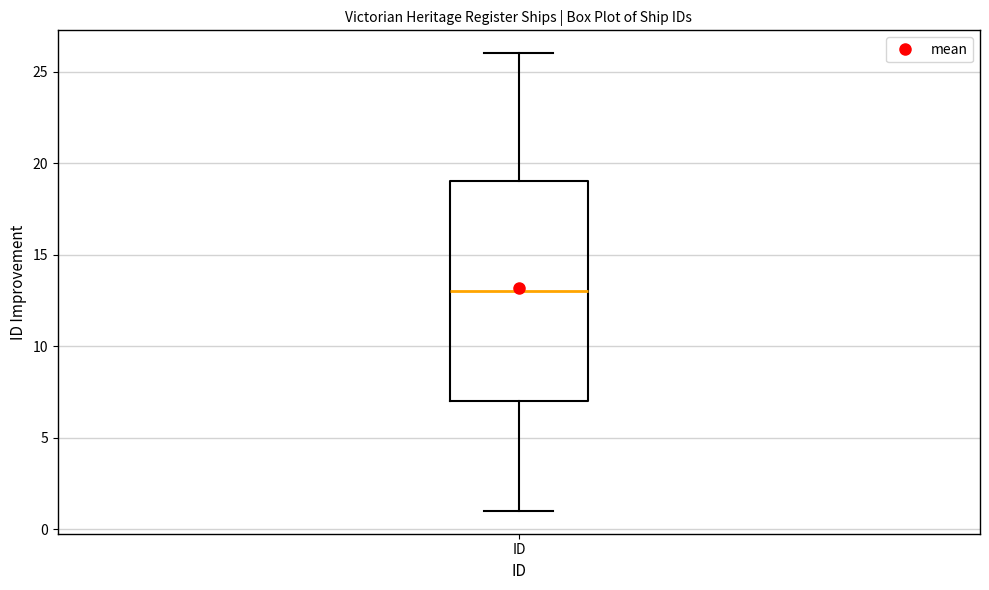

Transcribe this box plot: give where the median line is, the range the box spans, and where the two whiskers end, as read against the y-axis. The values are not printed on the chart, so give them approximately, as read against the axis.

median 13, box 7 to 19, whiskers 1 to 26